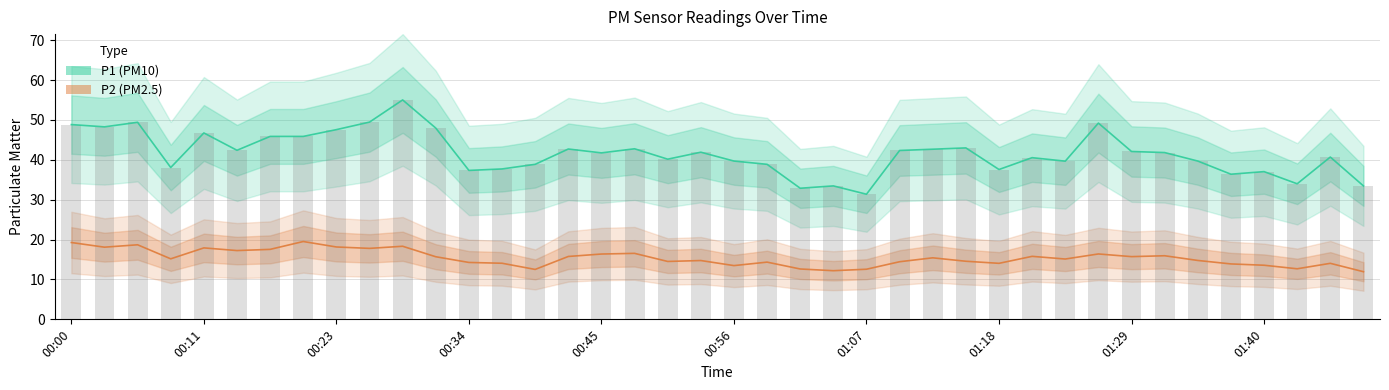

What is the label of the 36th bar from the left?

01:37